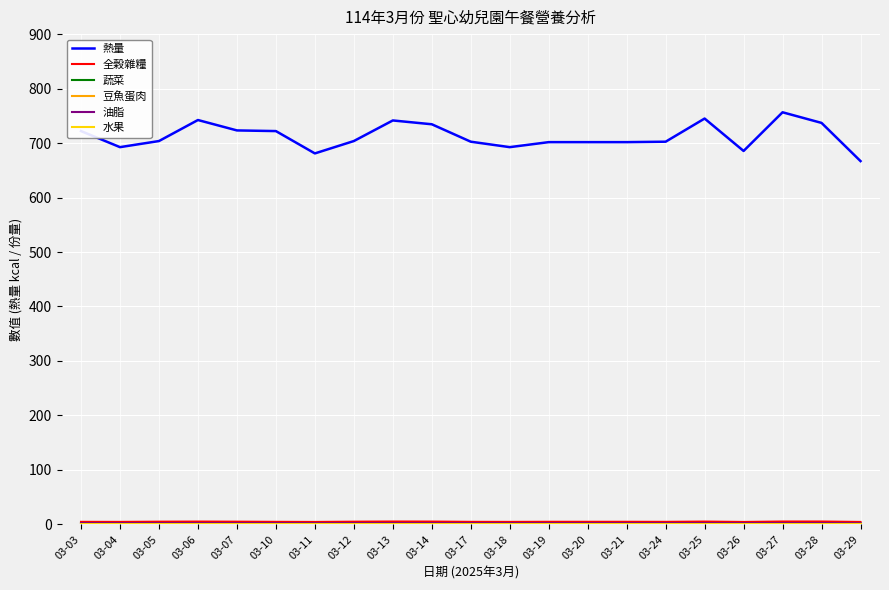

Which series has the widest spread of values?

熱量